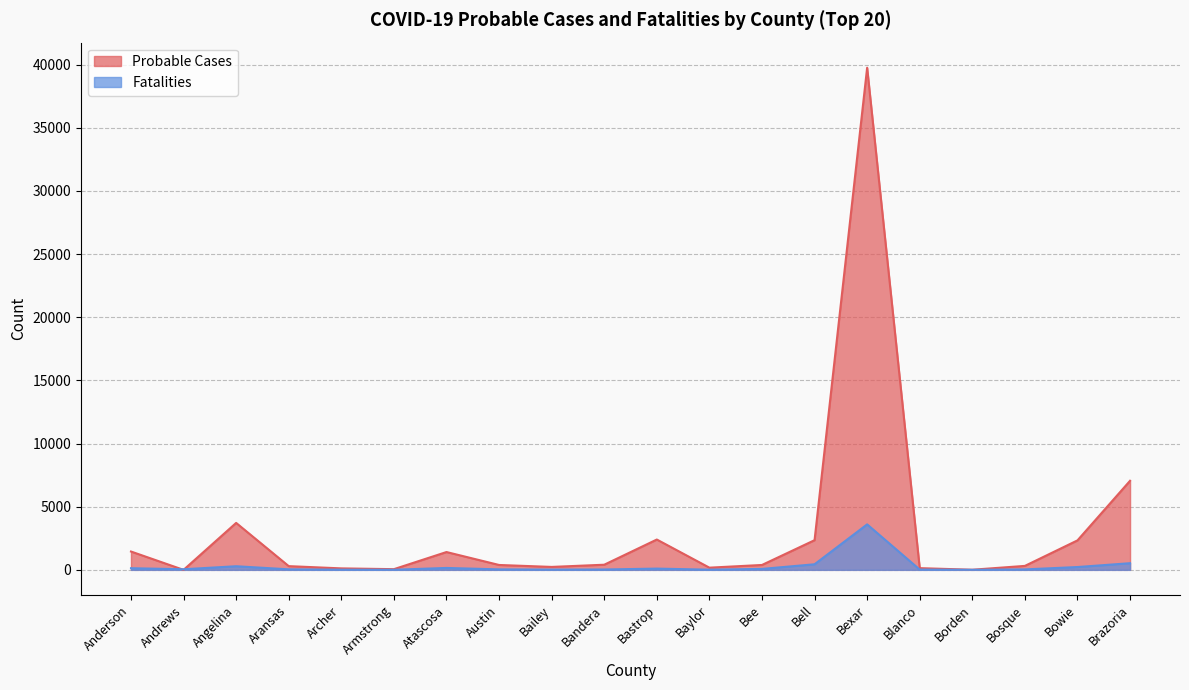

What is the average value of the Probable Cases series?

3148